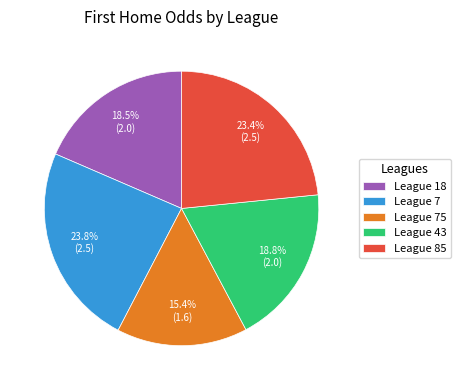

Is there a majority slice in this chart?

No